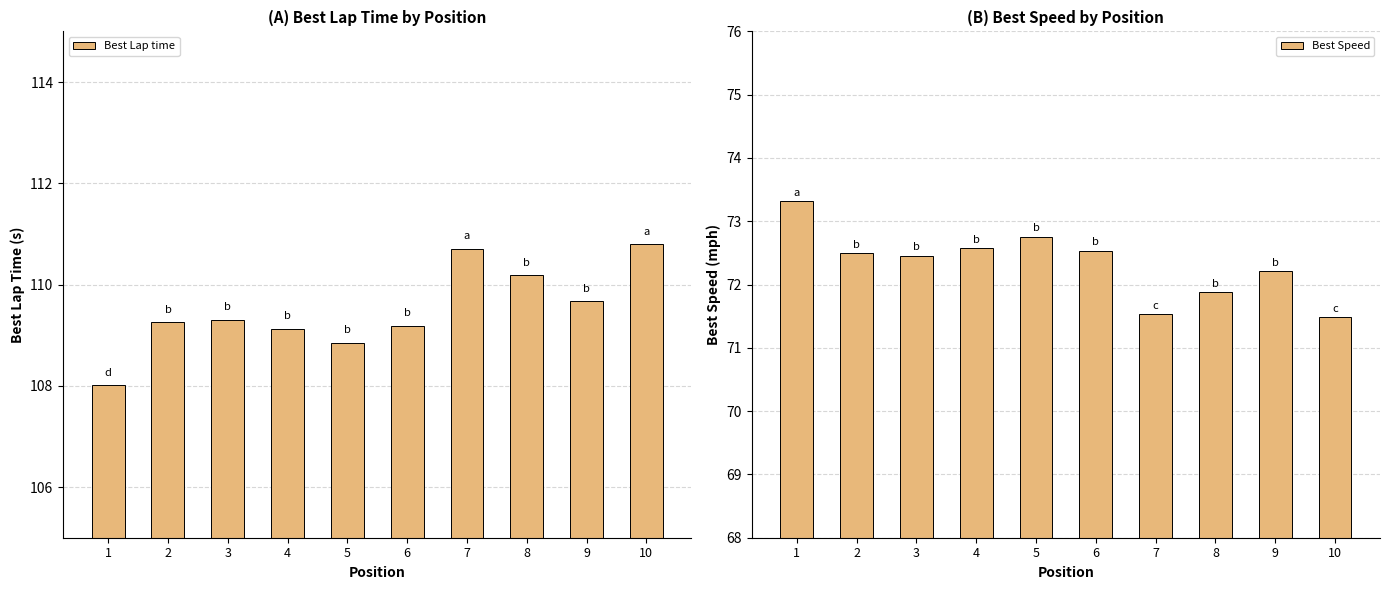

What is the difference between the Best Speed values at 2 and 8?

0.6